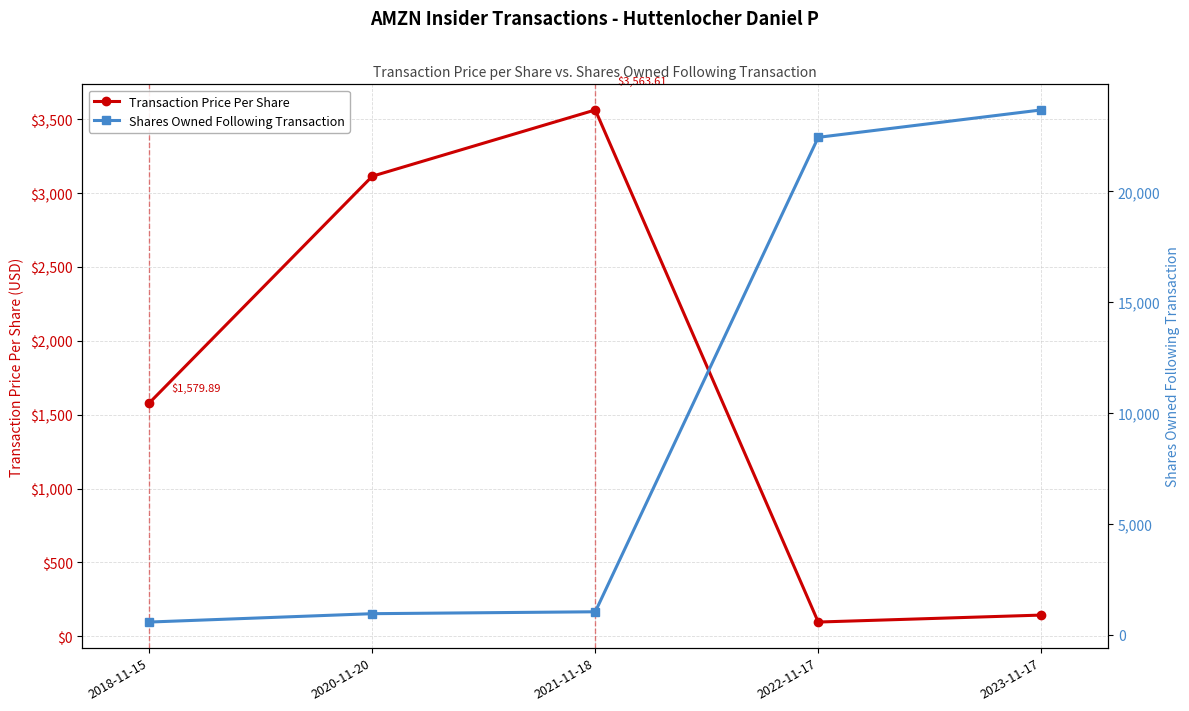

At which category is the sum across all series the highest?

2023-11-17